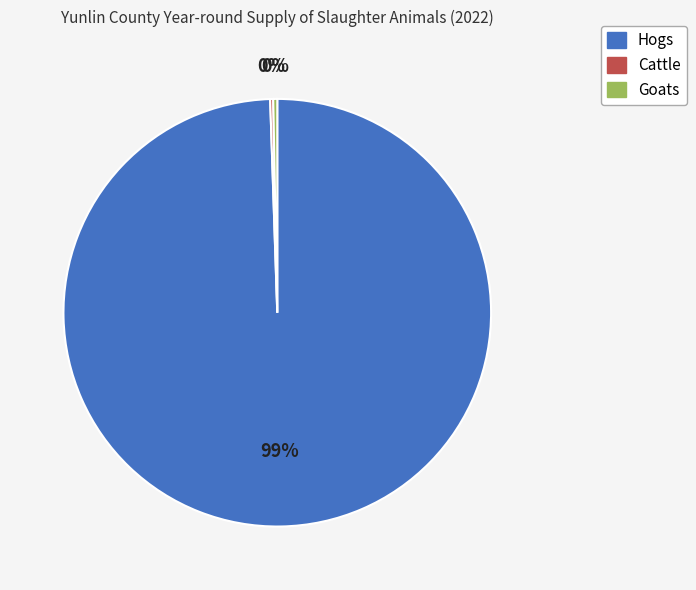

To the nearest percent, what is the average slice percentage?

33%